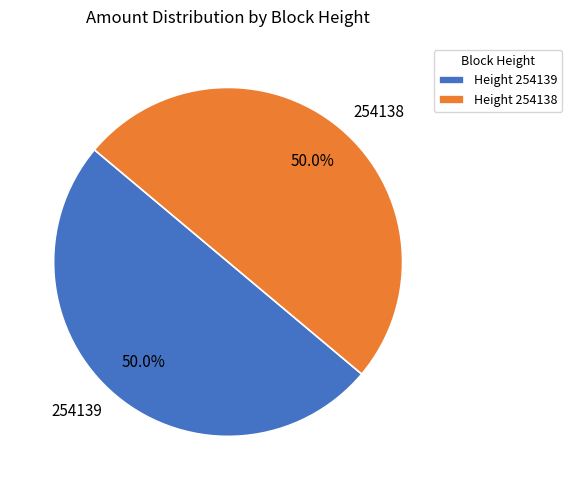

Approximately how many times larger is the value at 254138 compared to 254139?

1.0